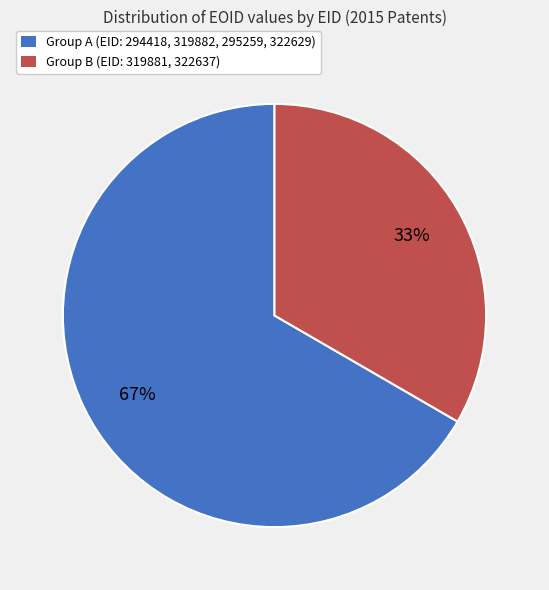

To the nearest percent, what is the combined percentage of Group A (EID: 294418, 319882, 295259, 322629) and Group B (EID: 319881, 322637)?

100%